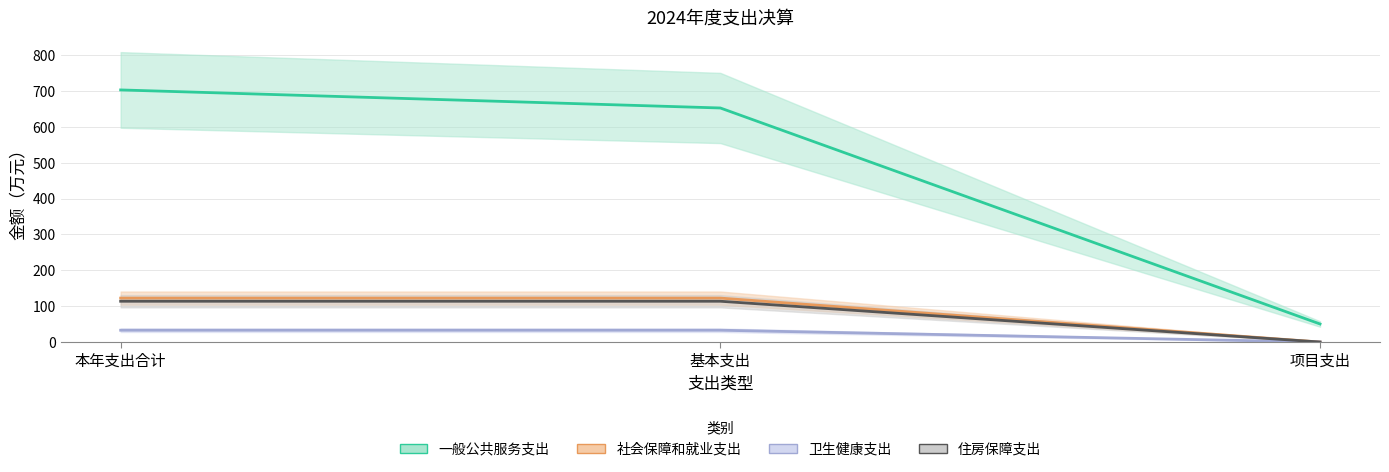

Rank the series at 本年支出合计 from highest to lowest value.

一般公共服务支出, 社会保障和就业支出, 住房保障支出, 卫生健康支出